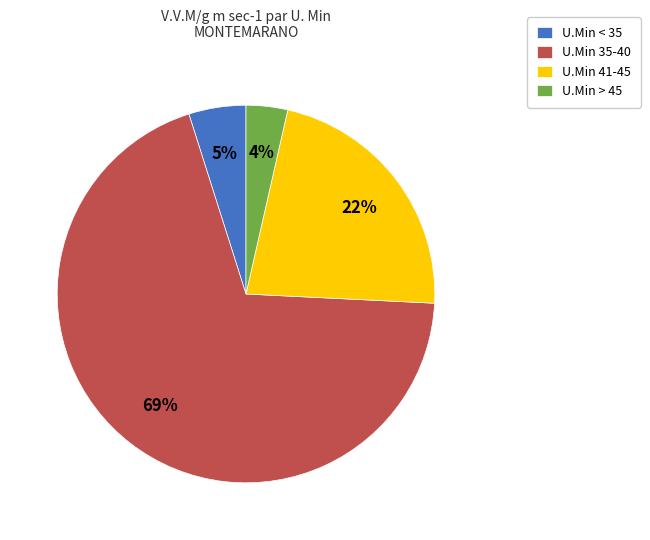

Does any single category account for the majority?

Yes